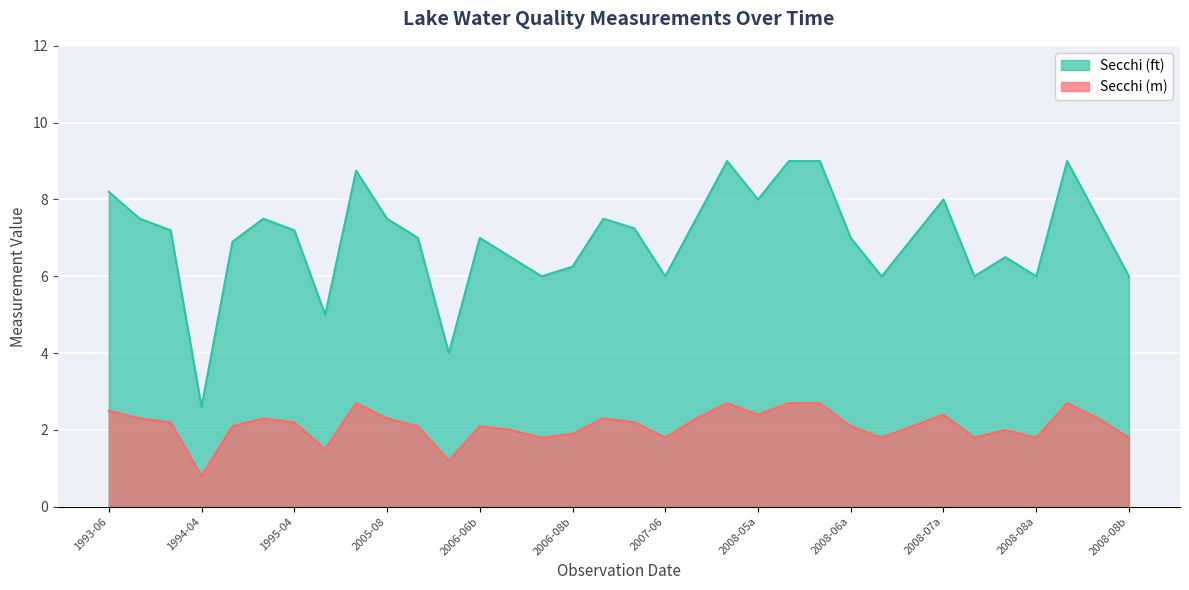

How many interior local valleys does the Secchi series have?

9